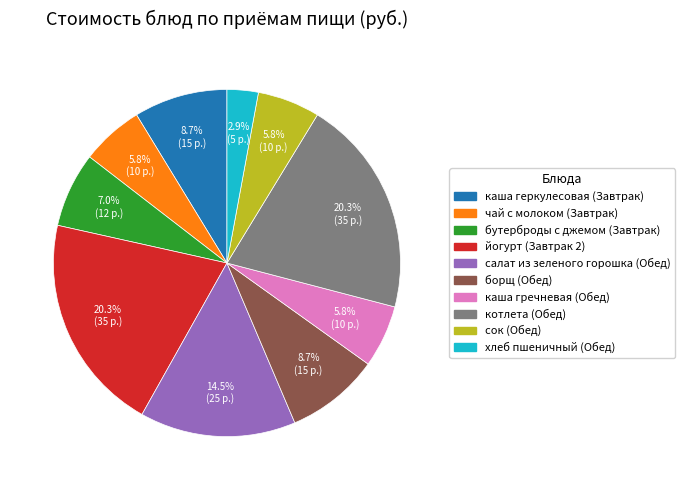

To the nearest percent, what percentage of the pie is котлета (Обед)?

20%